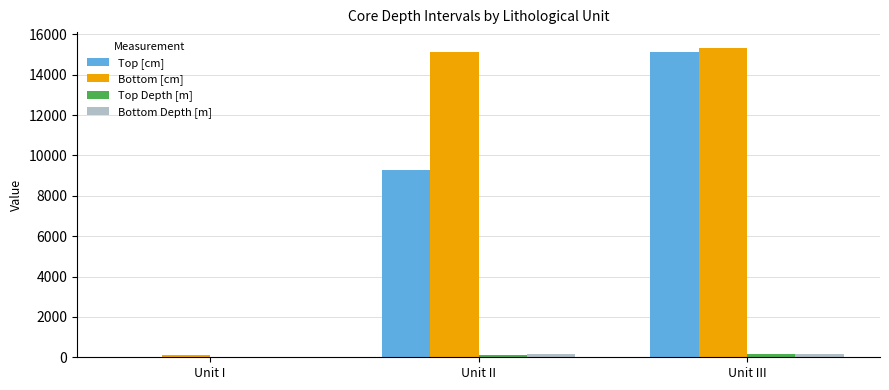

At which category is the sum across all series the highest?

Unit III